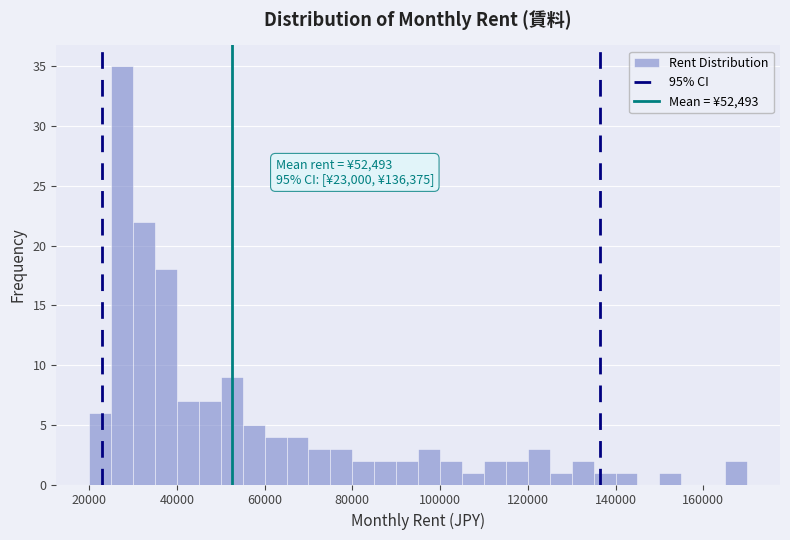

Read against the x-axis, roughly where is the centre of the tallest bar?

28000